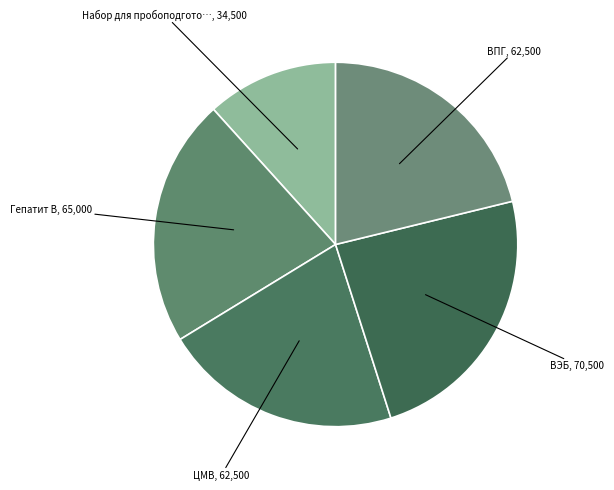

How many slices are in this pie chart?

5